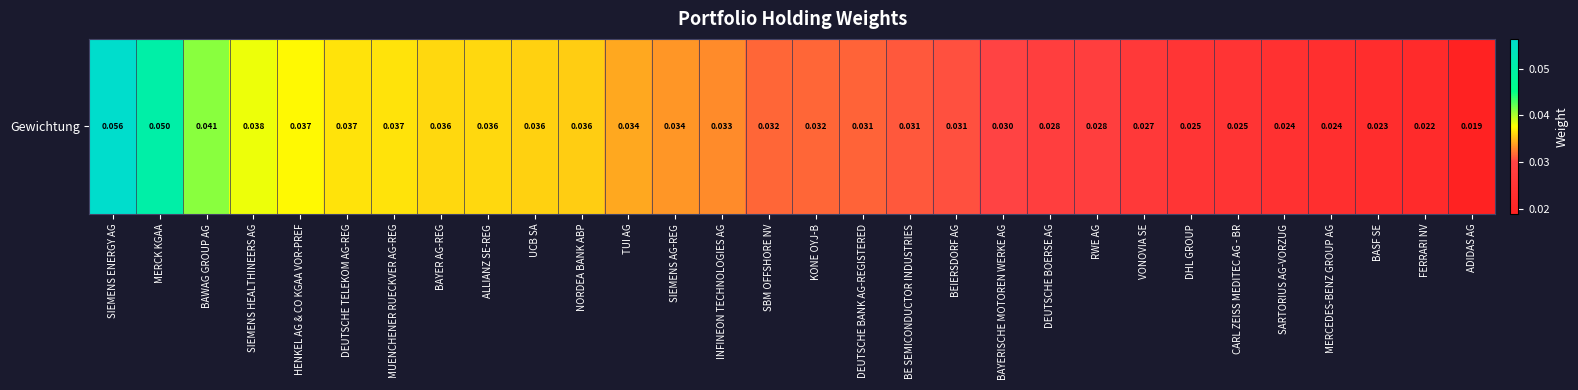

Reading left to right, extract all data points from this chart.

SIEMENS ENERGY AG=0.1	MERCK KGAA=0.1	BAWAG GROUP AG=0.0	SIEMENS HEALTHINEERS AG=0.0	HENKEL AG & CO KGAA VOR-PREF=0.0	DEUTSCHE TELEKOM AG-REG=0.0	MUENCHENER RUECKVER AG-REG=0.0	BAYER AG-REG=0.0	ALLIANZ SE-REG=0.0	UCB SA=0.0	NORDEA BANK ABP=0.0	TUI AG=0.0	SIEMENS AG-REG=0.0	INFINEON TECHNOLOGIES AG=0.0	SBM OFFSHORE NV=0.0	KONE OYJ-B=0.0	DEUTSCHE BANK AG-REGISTERED=0.0	BE SEMICONDUCTOR INDUSTRIES=0.0	BEIERSDORF AG=0.0	BAYERISCHE MOTOREN WERKE AG=0.0	DEUTSCHE BOERSE AG=0.0	RWE AG=0.0	VONOVIA SE=0.0	DHL GROUP=0.0	CARL ZEISS MEDITEC AG - BR=0.0	SARTORIUS AG-VORZUG=0.0	MERCEDES-BENZ GROUP AG=0.0	BASF SE=0.0	FERRARI NV=0.0	ADIDAS AG=0.0